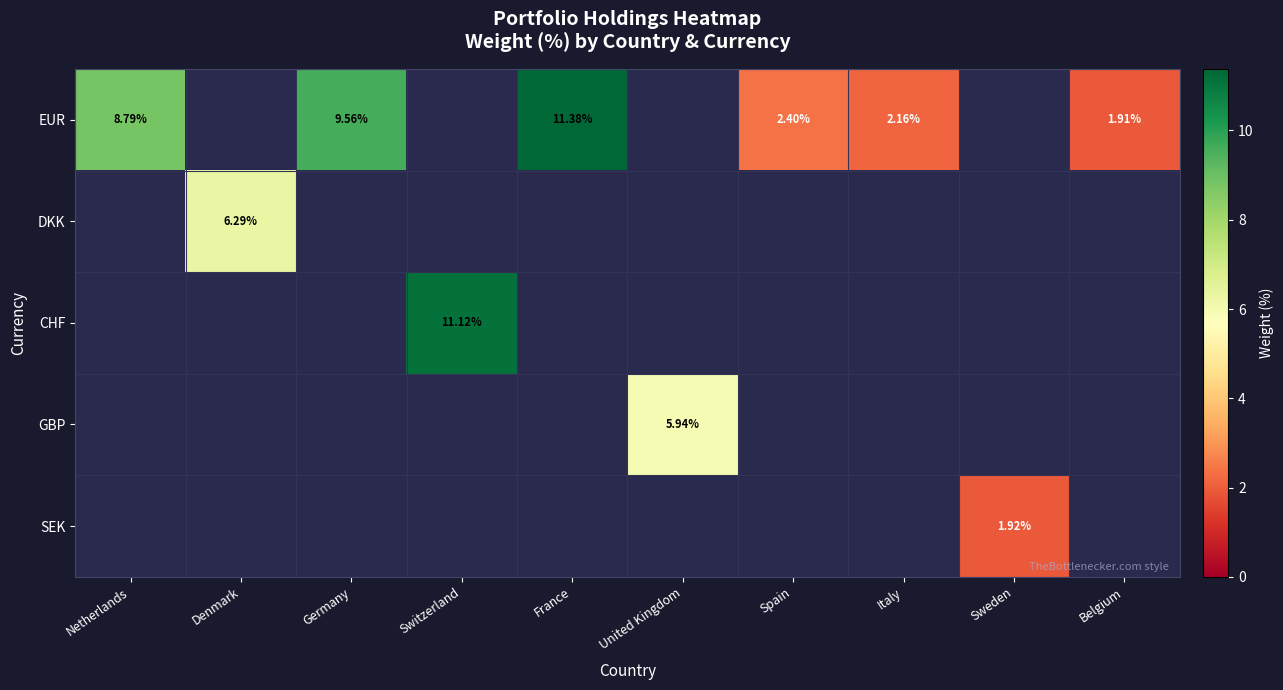

Is the value of EUR at Netherlands greater than the value of CHF at Switzerland?

No